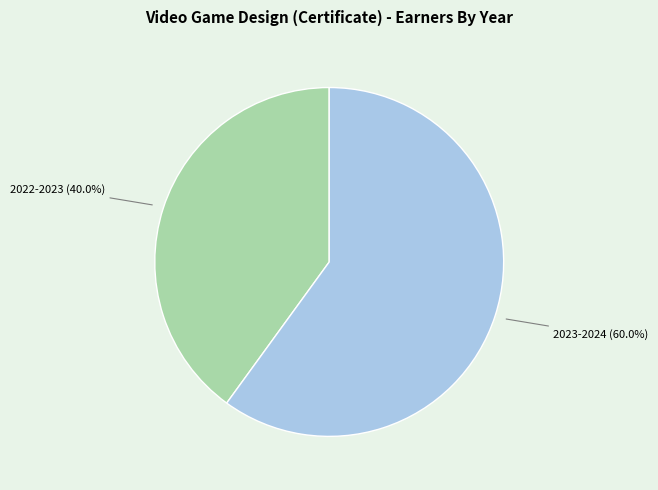

Between 2023-2024 and 2022-2023, which is larger?

2023-2024